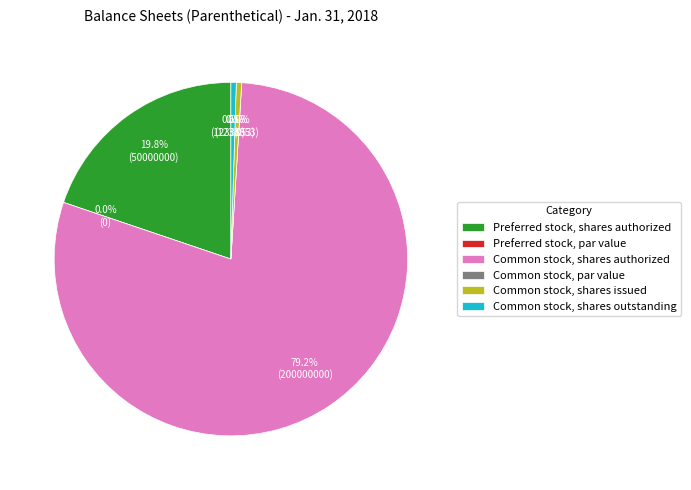

Which category has the biggest portion of the pie?

Common stock, shares authorized